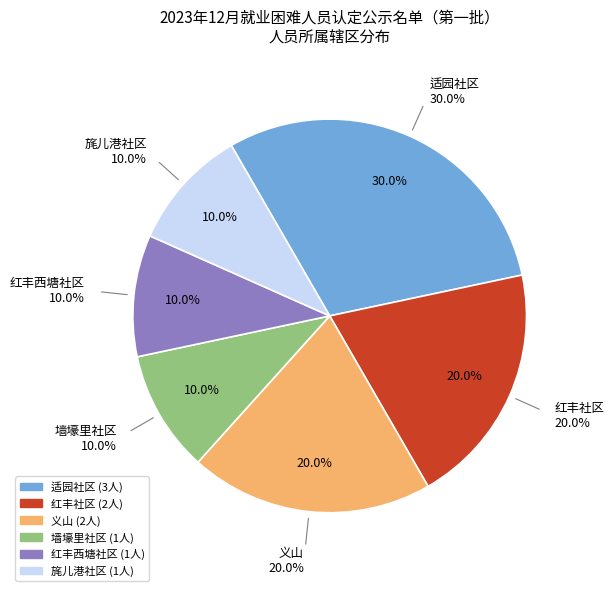

How many slices are in this pie chart?

6